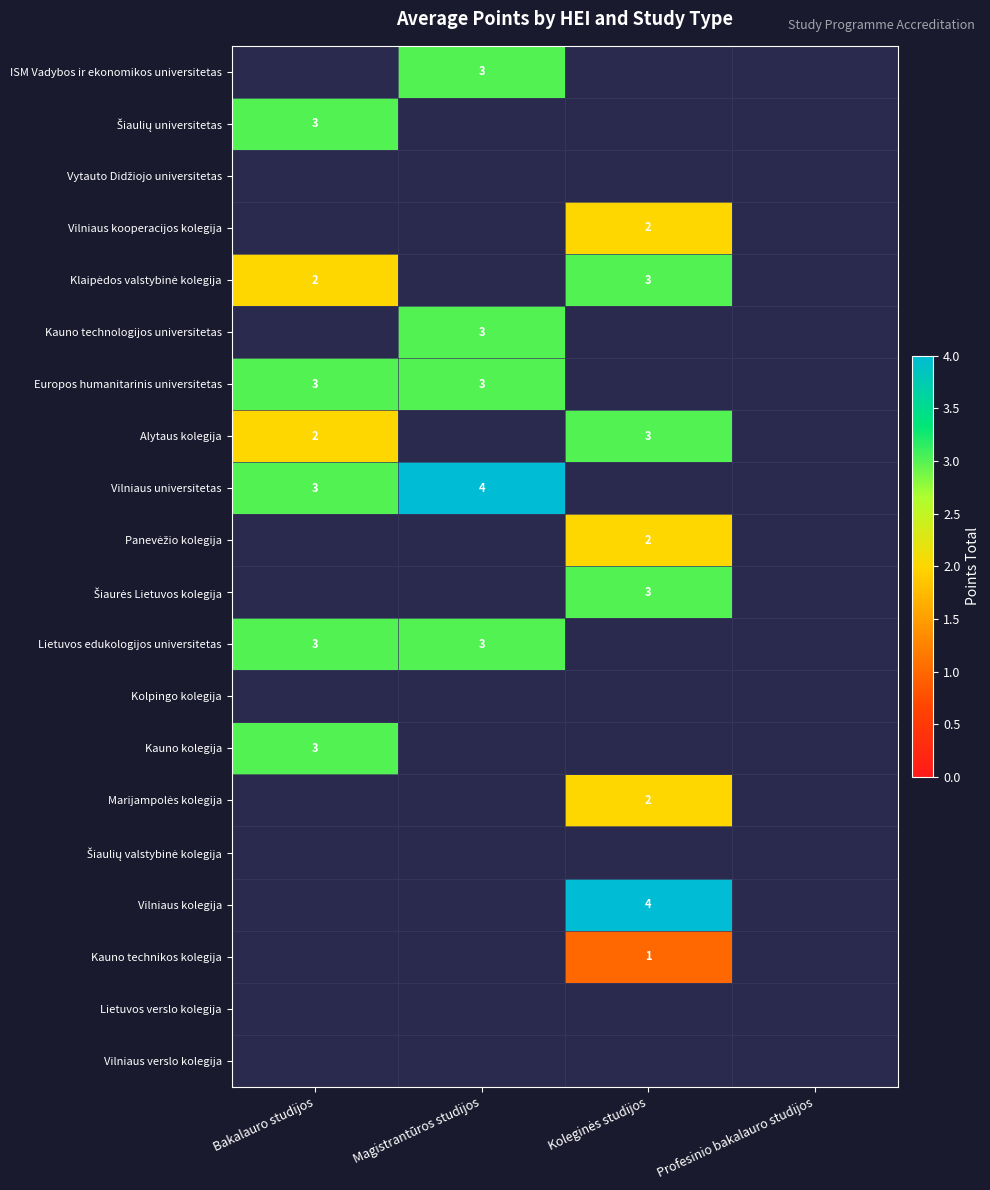

The value of Vilniaus universitetas at Bakalauro studijos is 5. True or false?

False